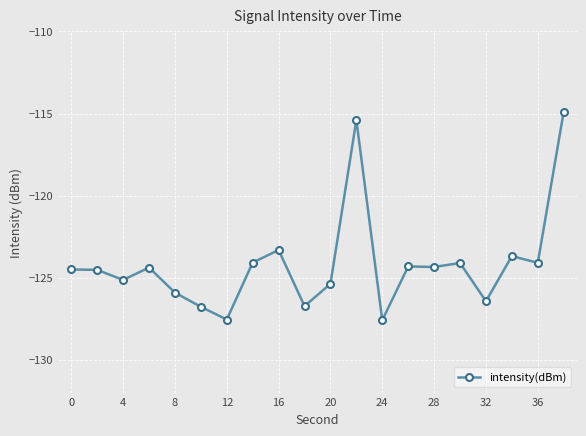

What is the sum of all values?

-2483.1